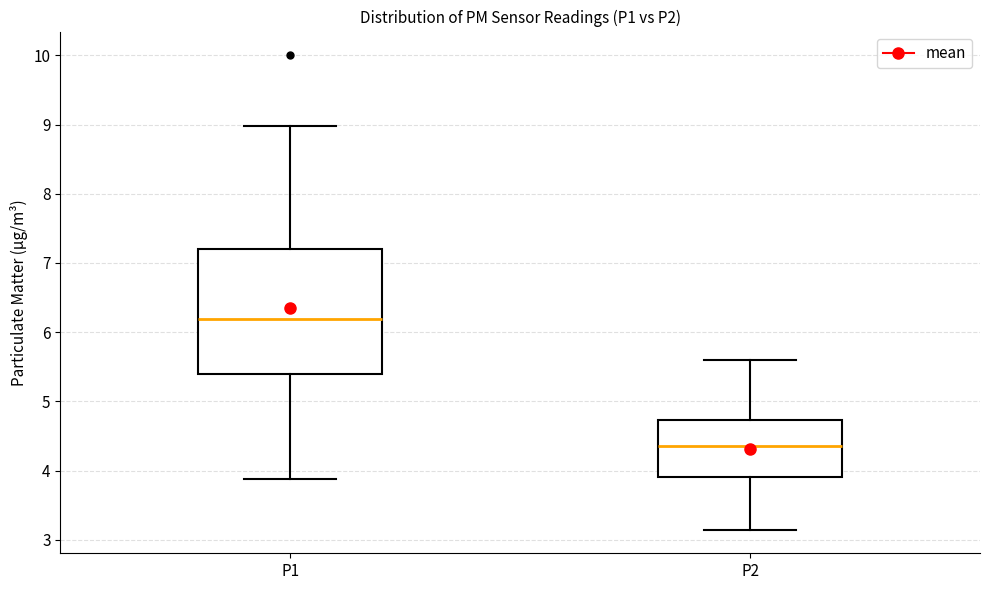

Reading left to right, transcribe this box plot: for each box, give where its median line is, the range the box spans, and where its two whiskers end, as read against the y-axis. The values are not printed on the chart, so give them approximately, as read against the axis.

P1: median 6.2, box 5.4 to 7.2, whiskers 3.9 to 9.0
P2: median 4.4, box 3.9 to 4.7, whiskers 3.2 to 5.6